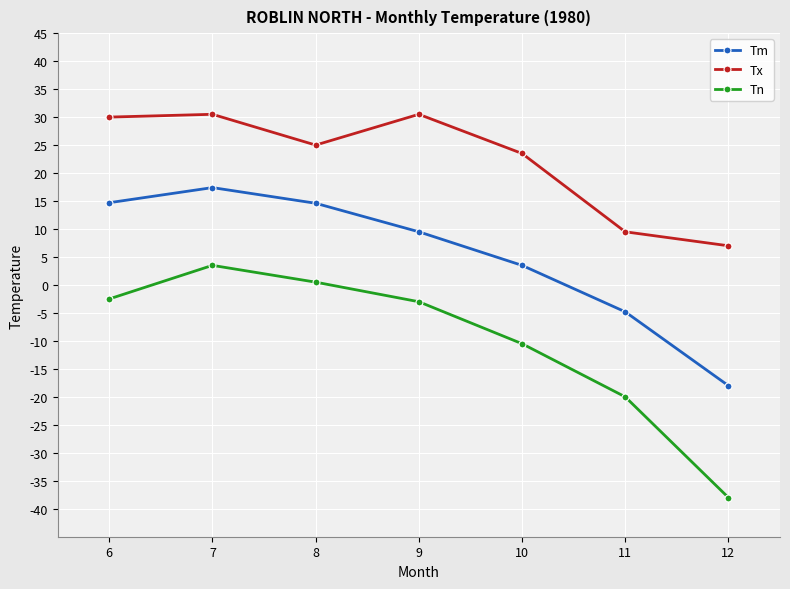

What is the sum of the Tx values at 11 and 12?

16.5